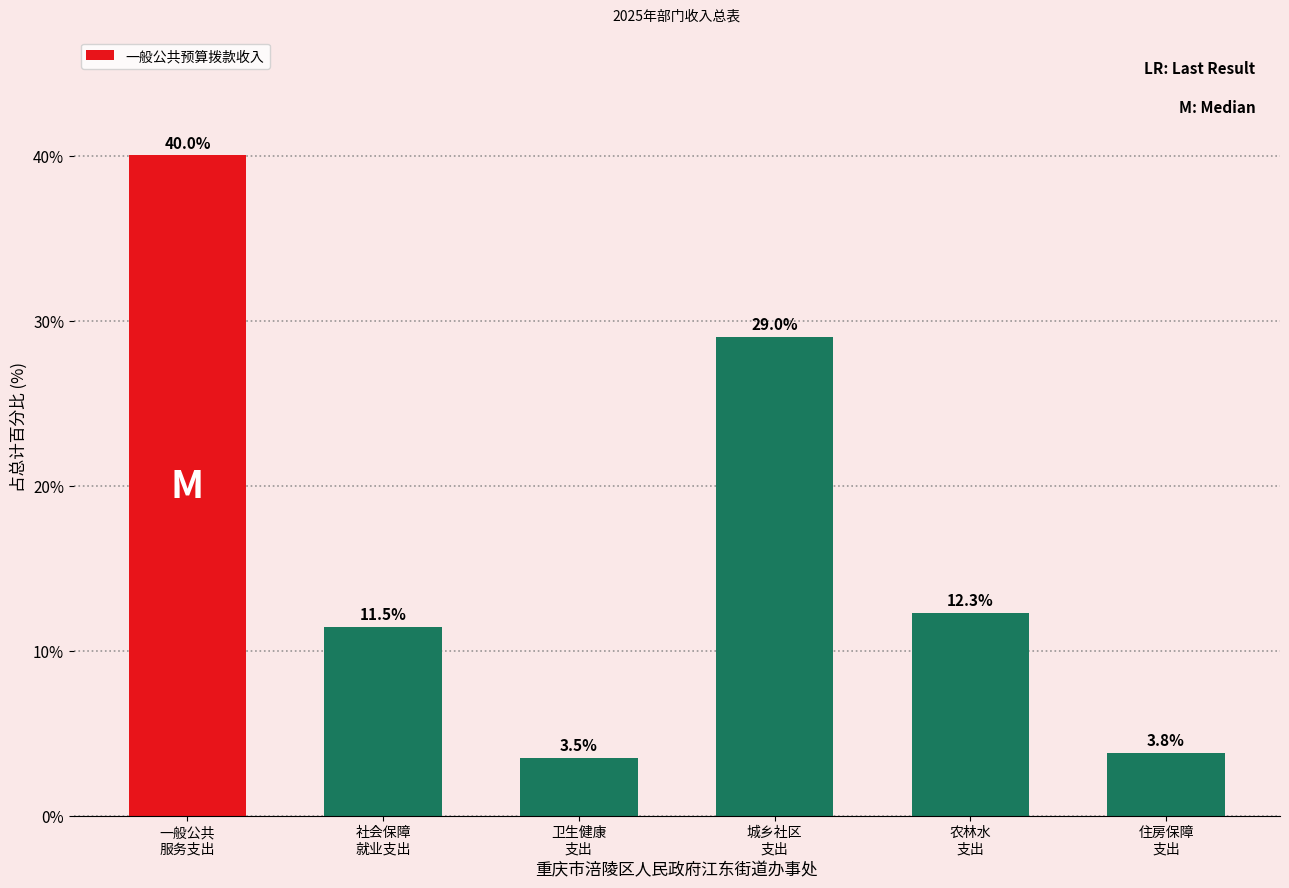

True or false: the data shows 38.7 at 城乡社区
支出.

False